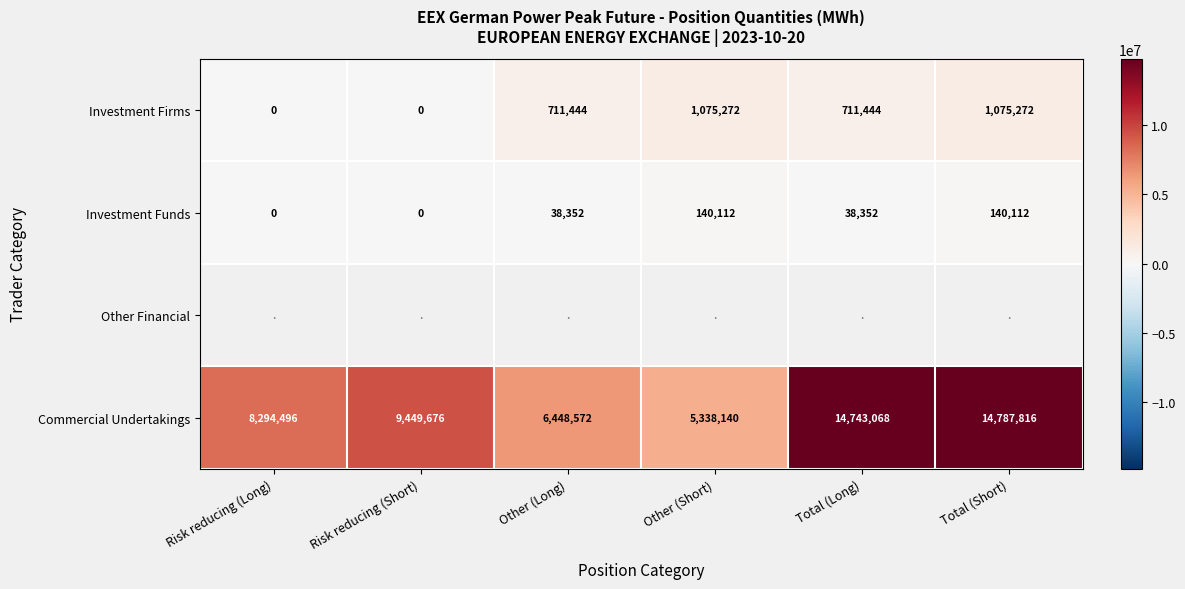

True or false: Commercial Undertakings has a value of 6003594.1 at Risk reducing (Short).

False